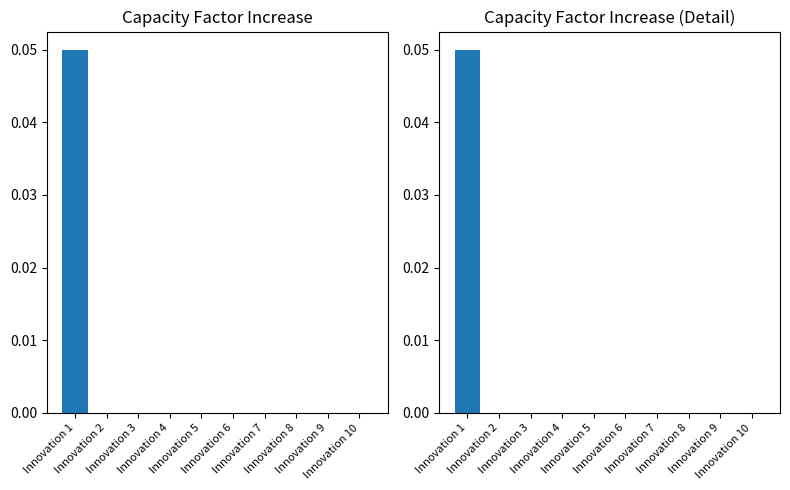

Reading left to right, extract all data points from this chart.

0.1	0.0	0.0	0.0	0.0	0.0	0.0	0.0	0.0	0.0